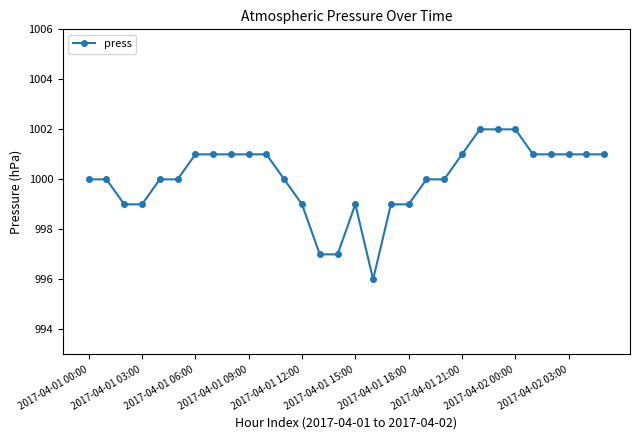

Reading left to right, list all the values displayed in this chart.

1000	1000	999	999	1000	1000	1001	1001	1001	1001	1001	1000	999	997	997	999	996	999	999	1000	1000	1001	1002	1002	1002	1001	1001	1001	1001	1001